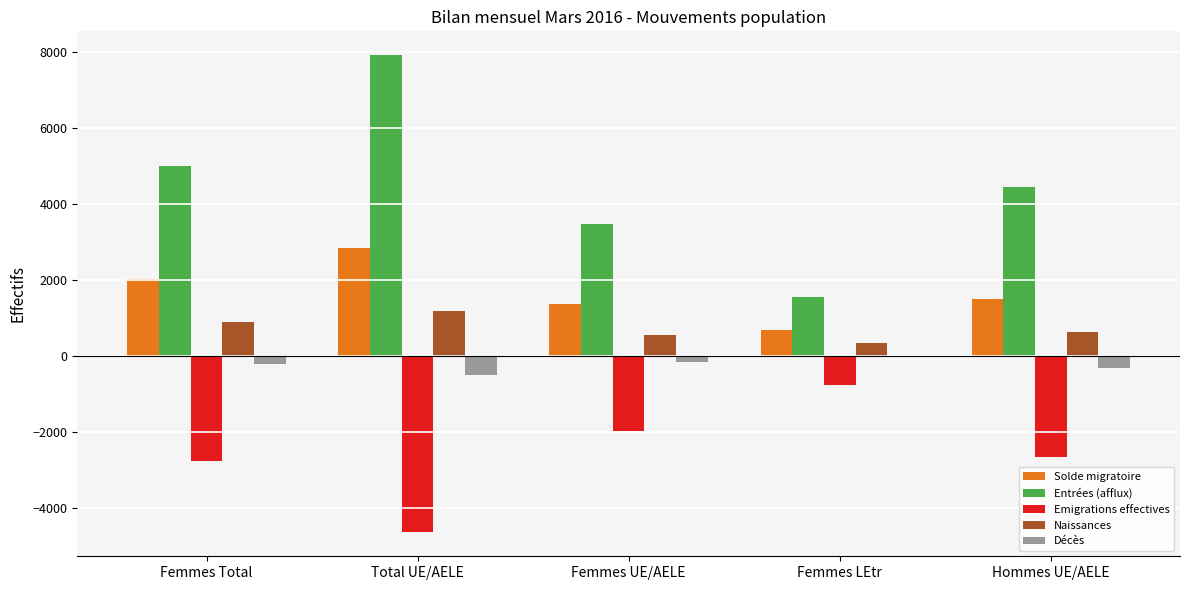

List the series in order of their peak value, lowest first.

Emigrations effectives, Décès, Naissances, Solde migratoire, Entrées (afflux)